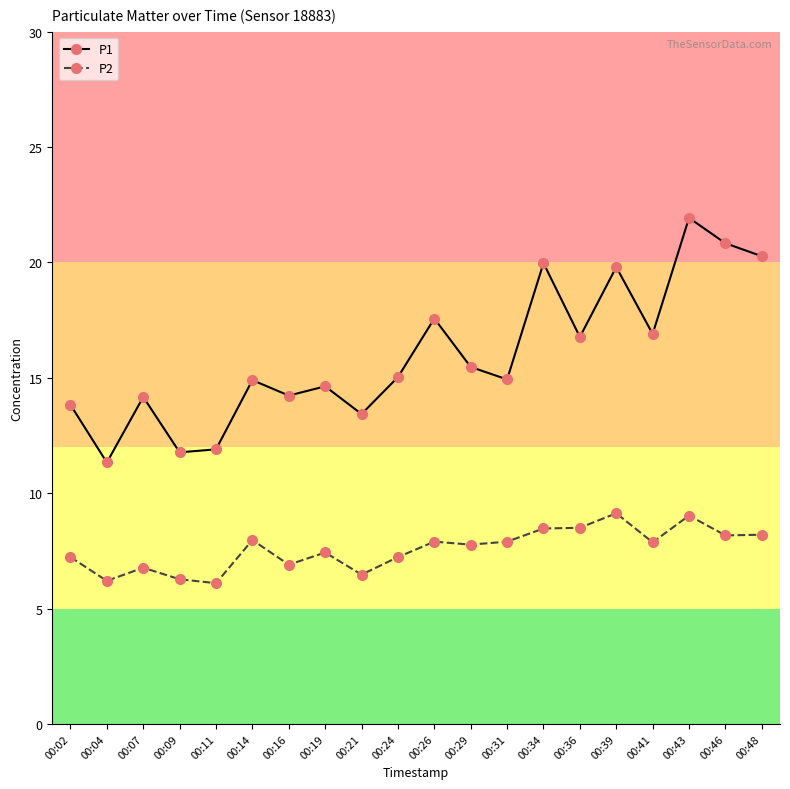

At which category is the sum across all series the highest?

00:43